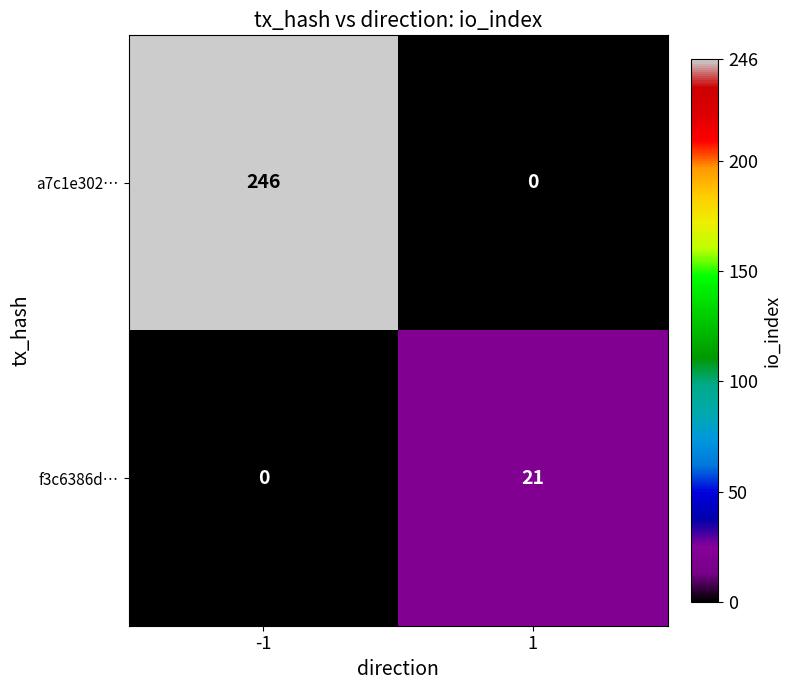

Which series changed the most between -1 and 1?

a7c1e302…